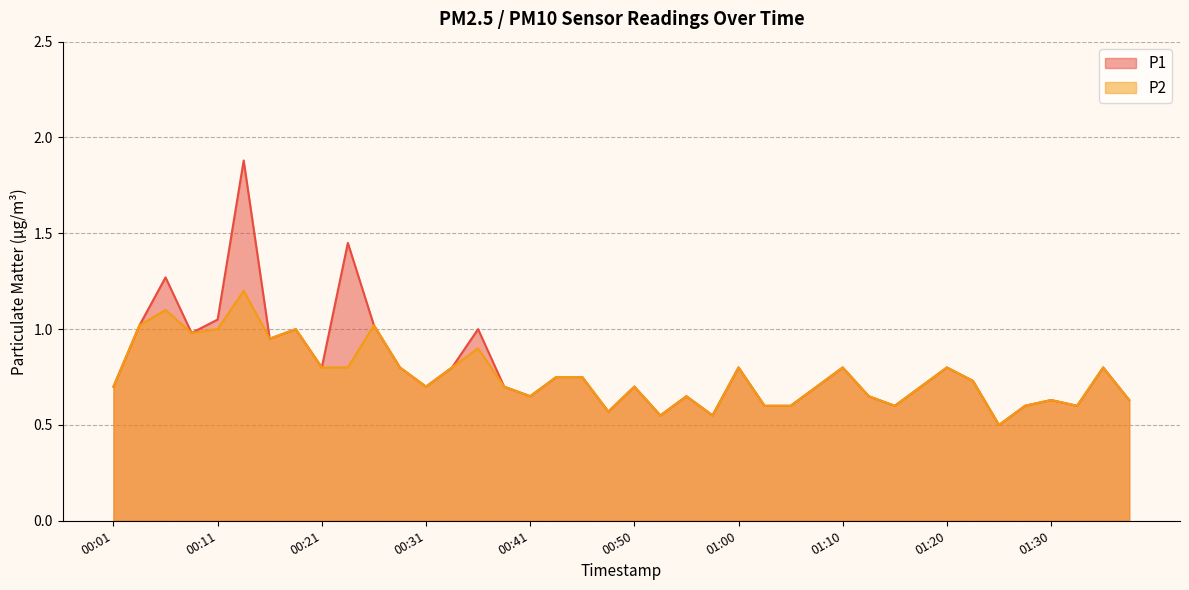

What is the label of the 14th point from the right?

01:05